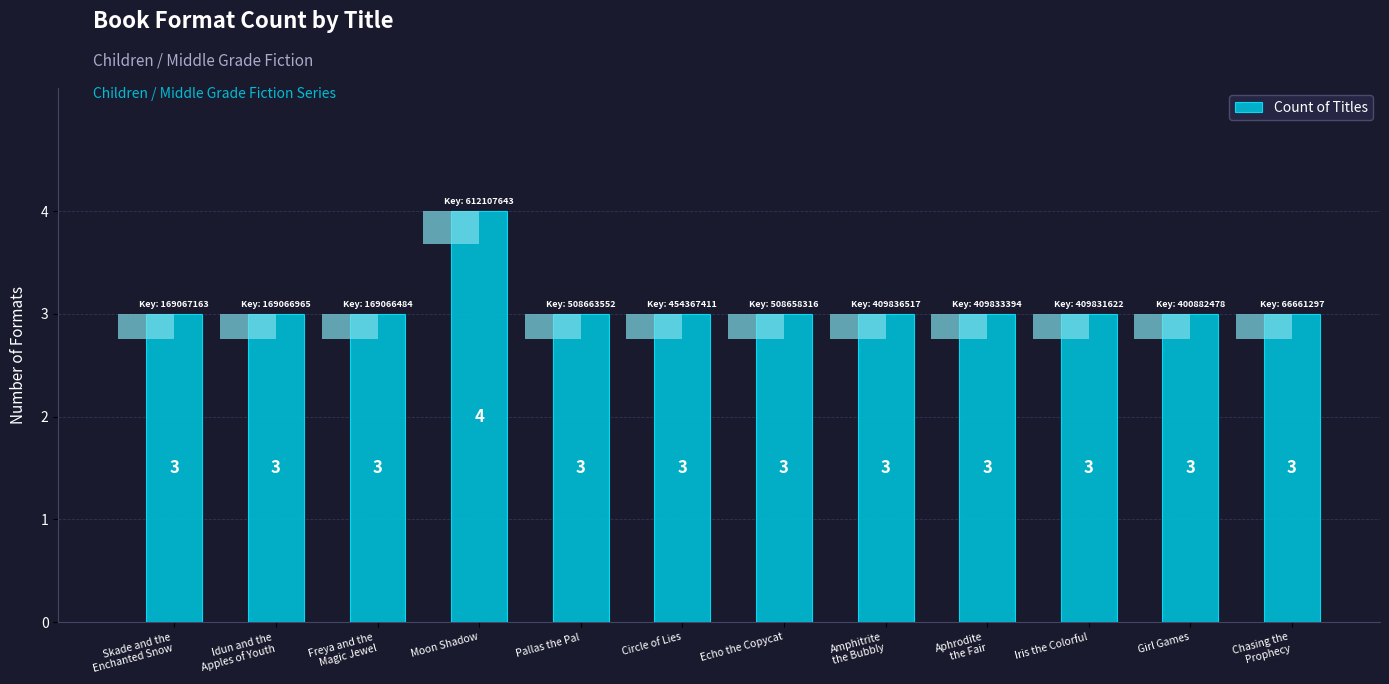

Rank the categories by value from highest to lowest.

Moon Shadow, Skade and the
Enchanted Snow, Idun and the
Apples of Youth, Freya and the
Magic Jewel, Pallas the Pal, Circle of Lies, Echo the Copycat, Amphitrite
the Bubbly, Aphrodite
the Fair, Iris the Colorful, Girl Games, Chasing the
Prophecy